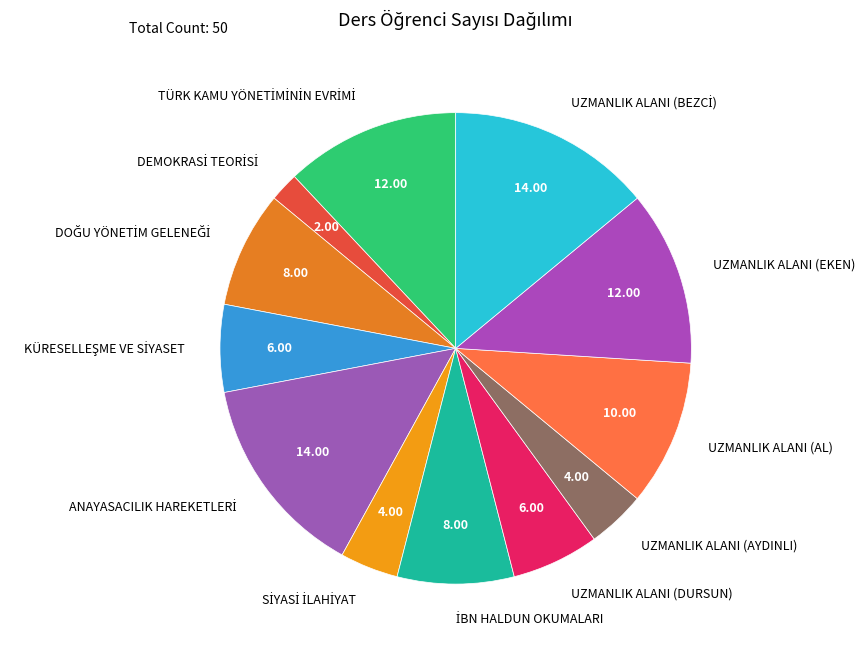

Is there any slice that represents more than half of the pie?

No